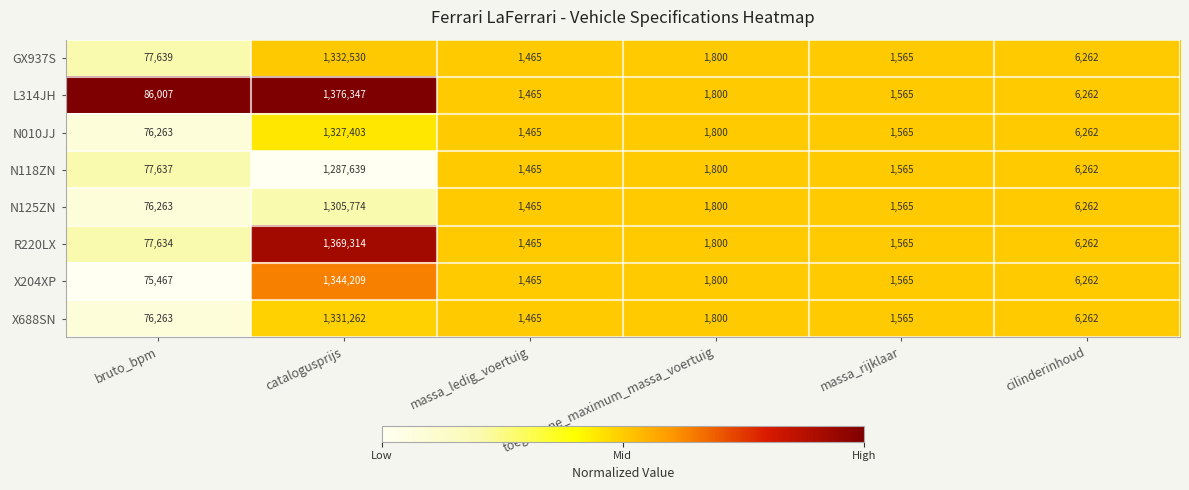

What is the total value across all series at catalogusprijs?

10674478